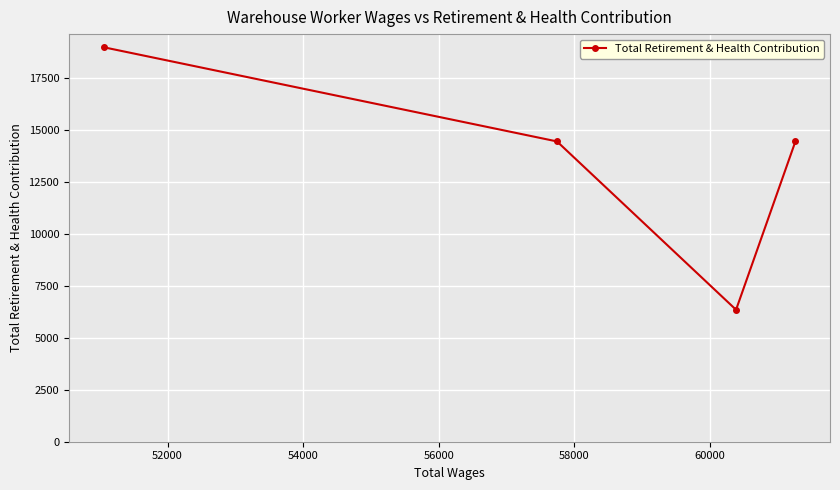

What is the value of the 2nd point from the left?

14438